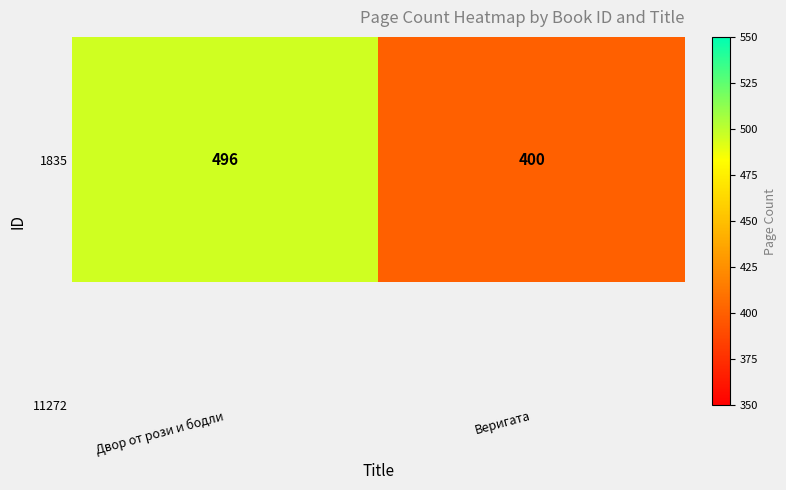

Reading right to left, extract all data points from this chart.

400	496